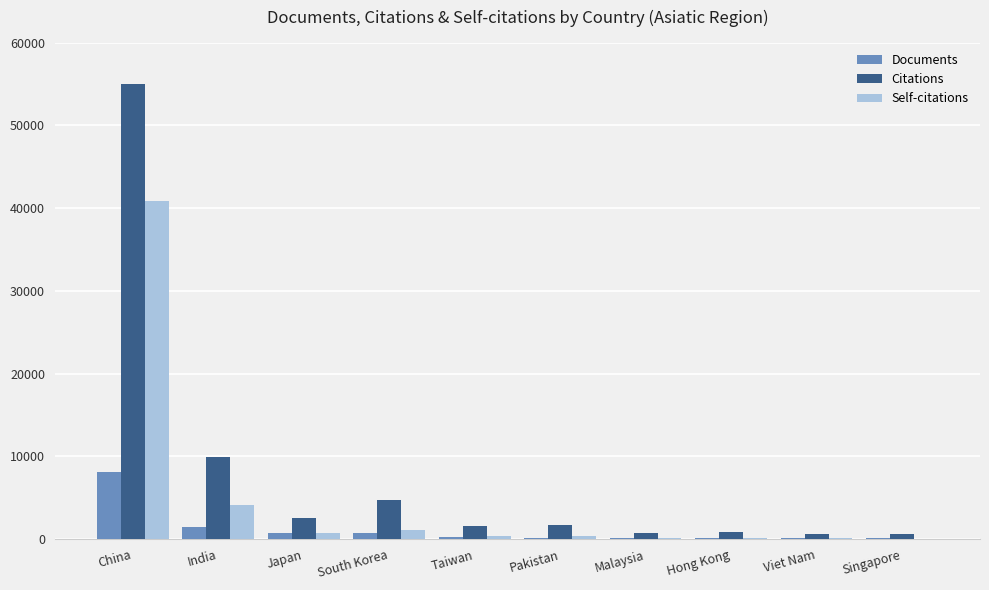

Is the value of Self-citations at South Korea greater than the value of Documents at China?

No